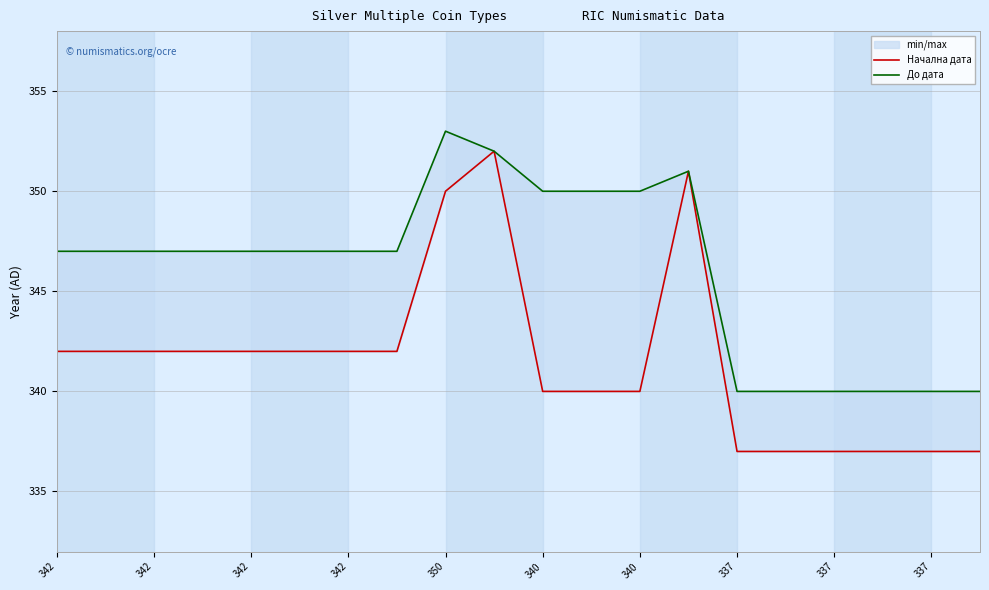

What is the value of the До дата point at the 1st from the left?

347